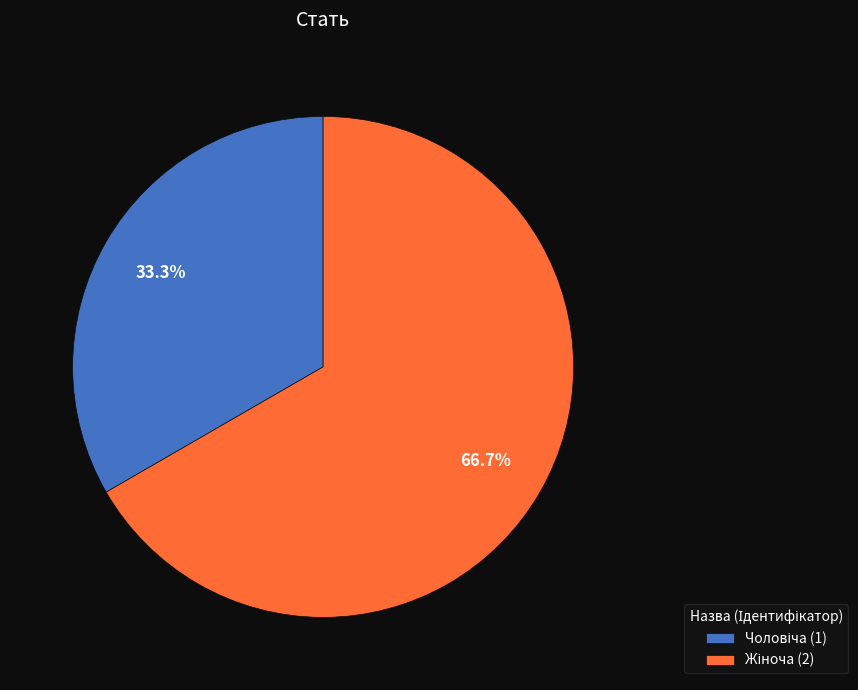

Does any single category account for the majority?

Yes